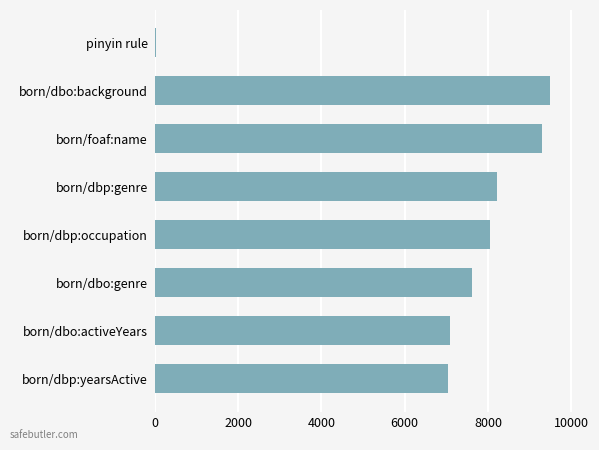

Which has a higher value, born/dbo:background or born/dbp:occupation?

born/dbo:background